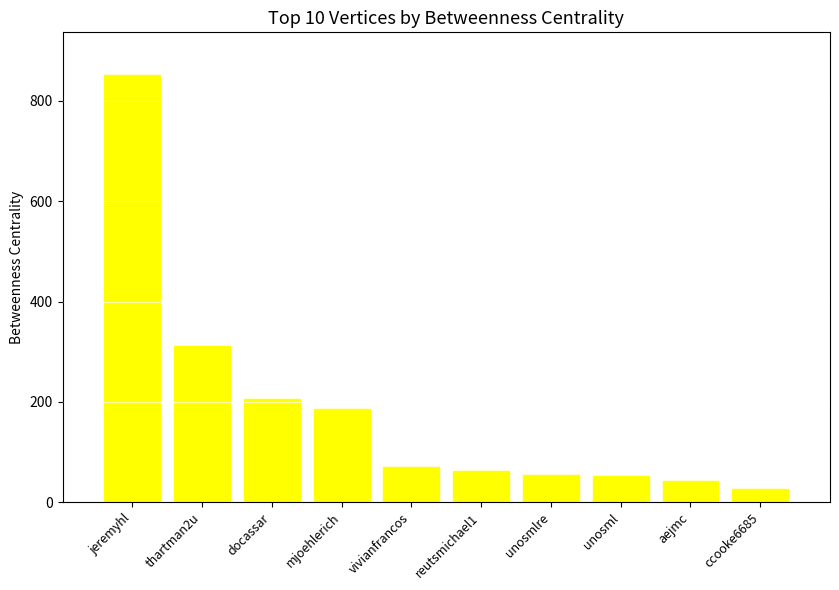

What is the maximum value shown in the chart?

851.4